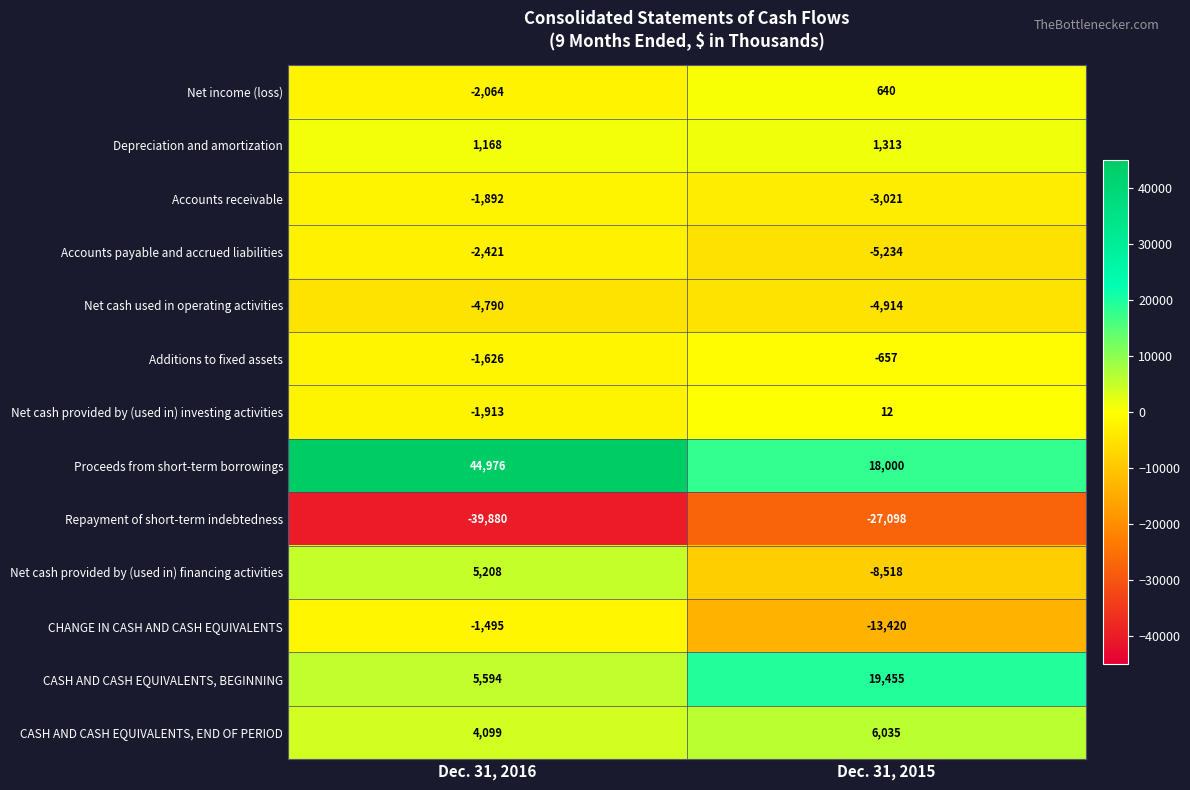

The value of CASH AND CASH EQUIVALENTS, BEGINNING at Dec. 31, 2016 is 7419. True or false?

False